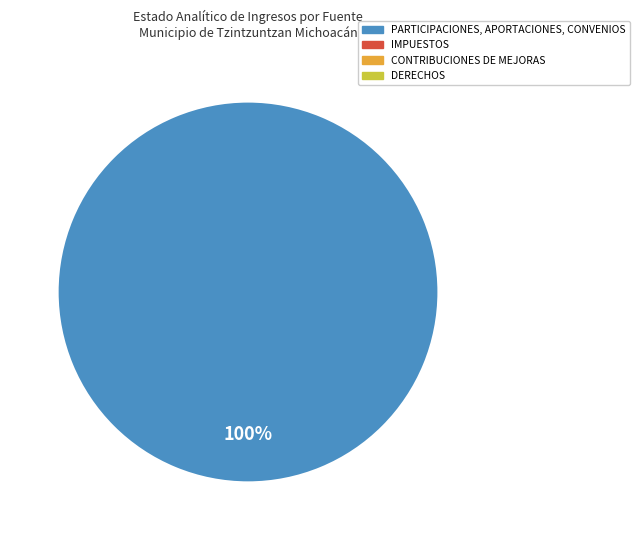

Does any single category account for the majority?

Yes